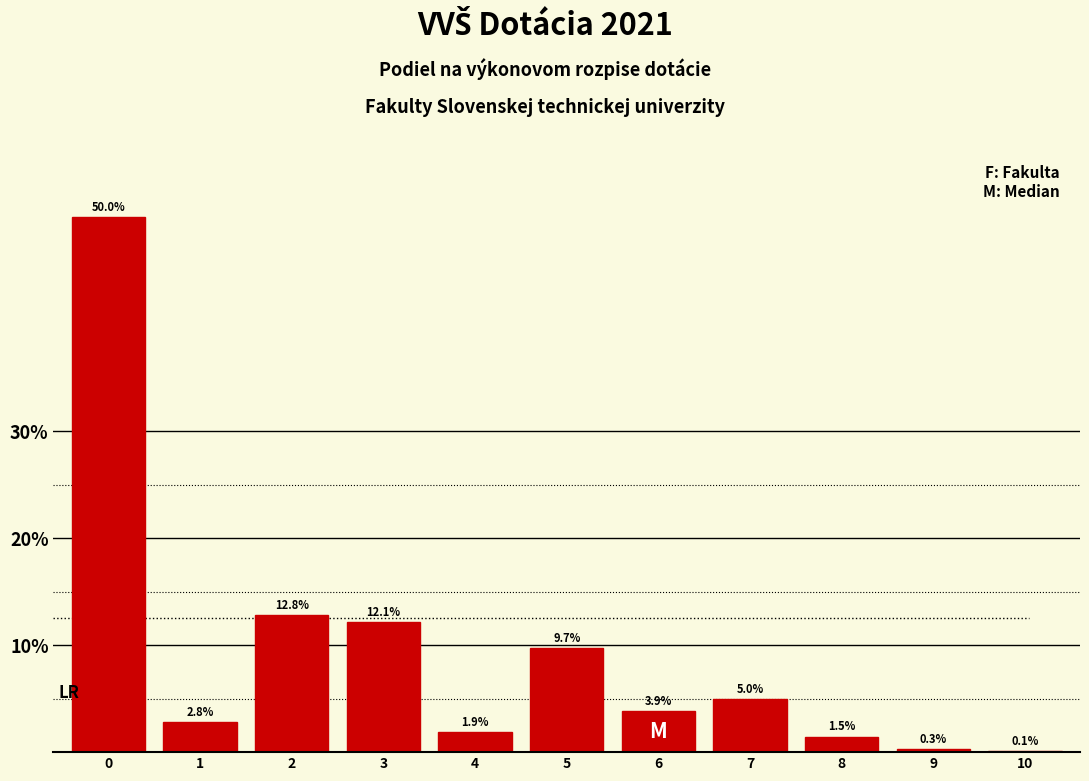

Reading left to right, extract all data points from this chart.

0=50.0	1=2.8	2=12.8	3=12.1	4=1.9	5=9.7	6=3.9	7=5.0	8=1.5	9=0.3	10=0.1